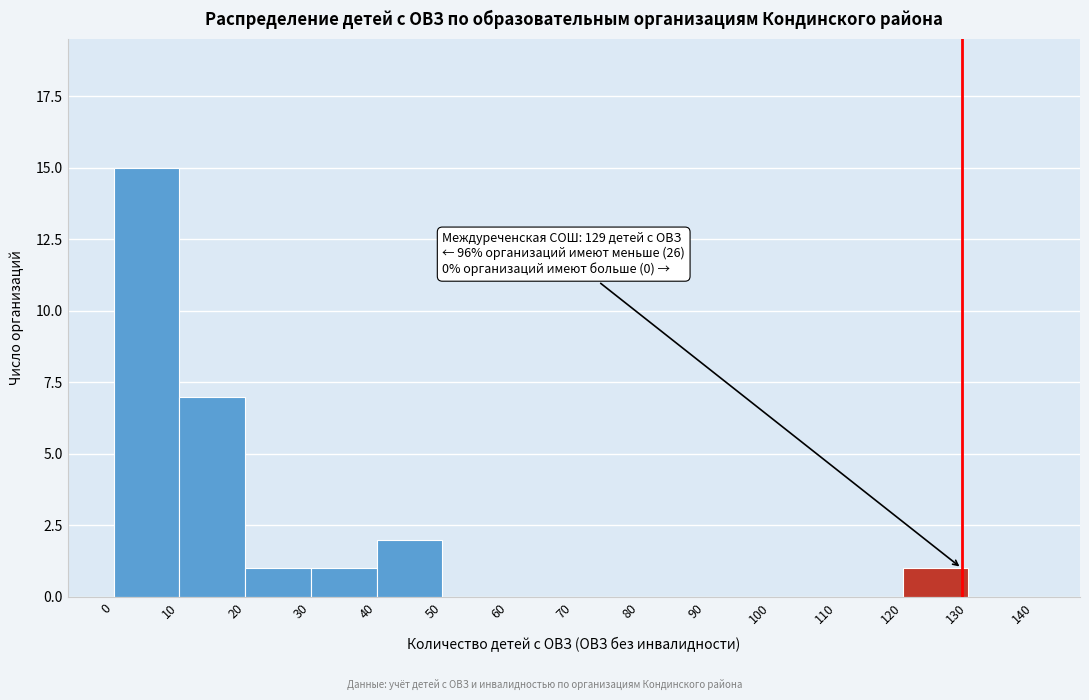

Which range on the x-axis has the tallest bar?

0 to 10